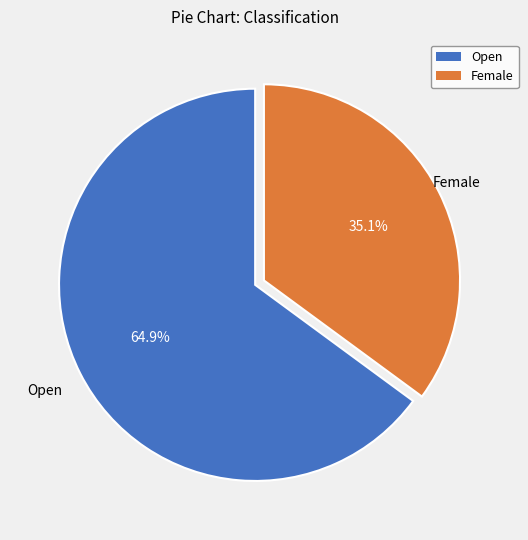

To the nearest percent, what is the average slice percentage?

50%